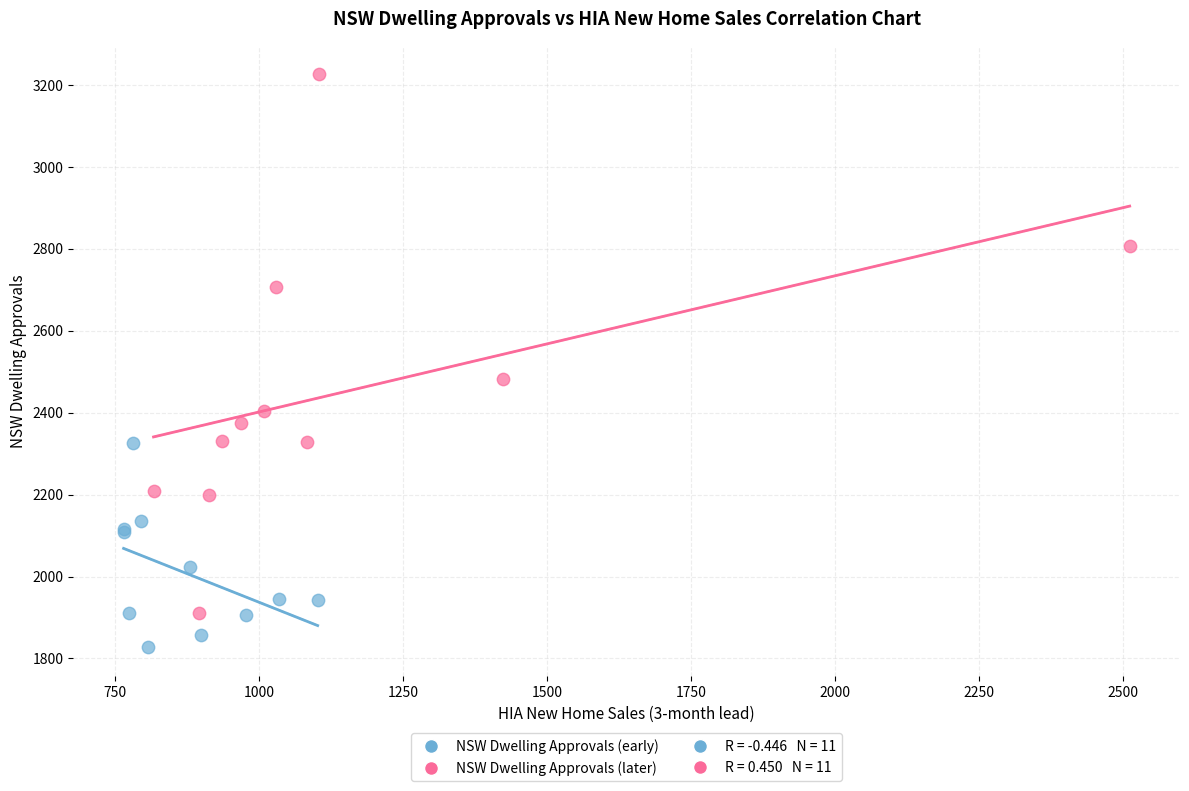

Which series reaches the maximum Y coordinate?

NSW Dwelling Approvals (later)